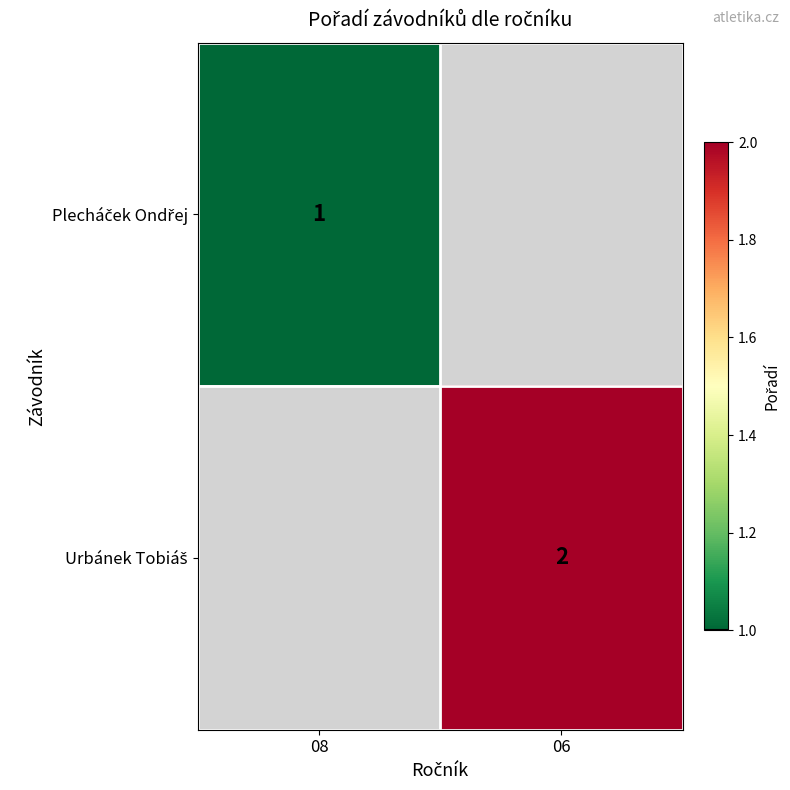

Which category has the highest value in the Plecháček Ondřej series?

08